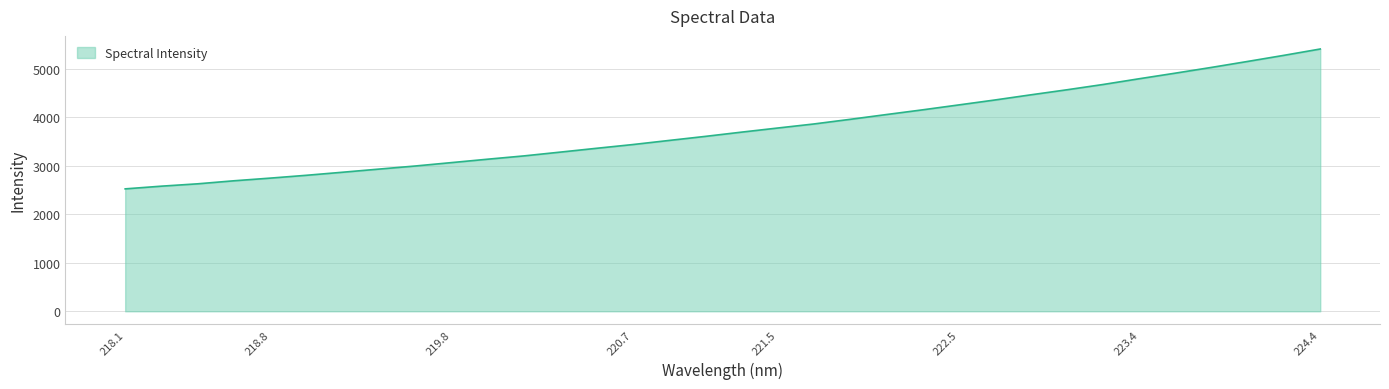

What is the minimum value shown in the chart?

2525.7